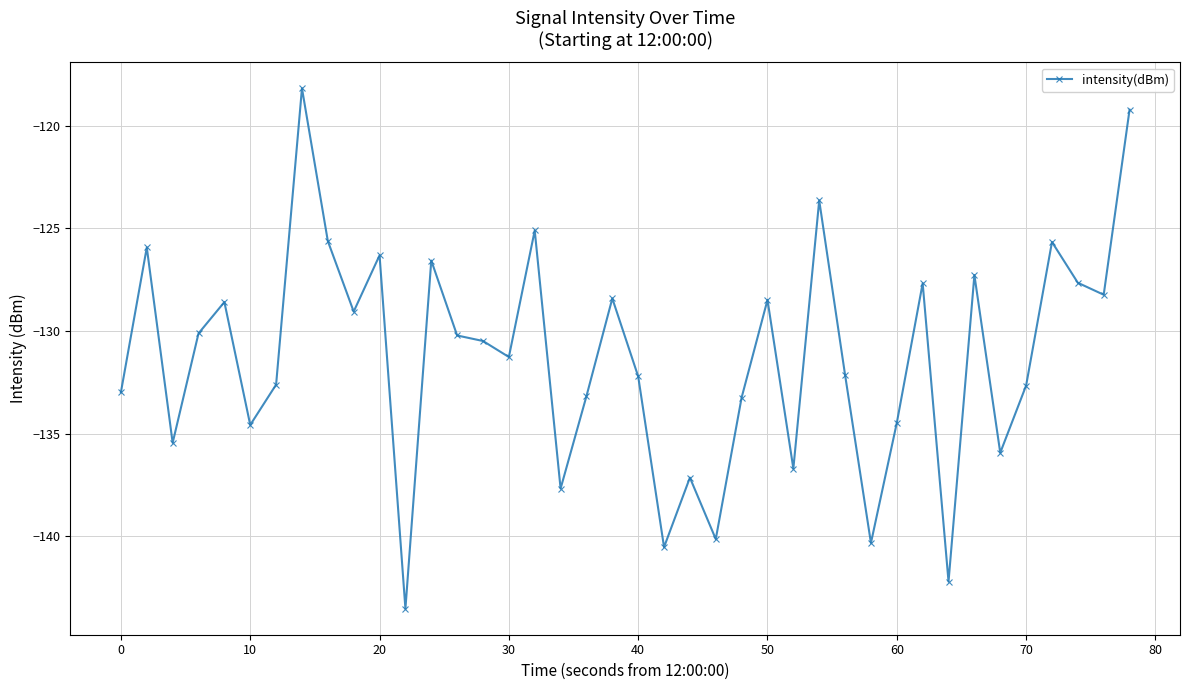

What is the value of the 37th point from the left?

-125.7